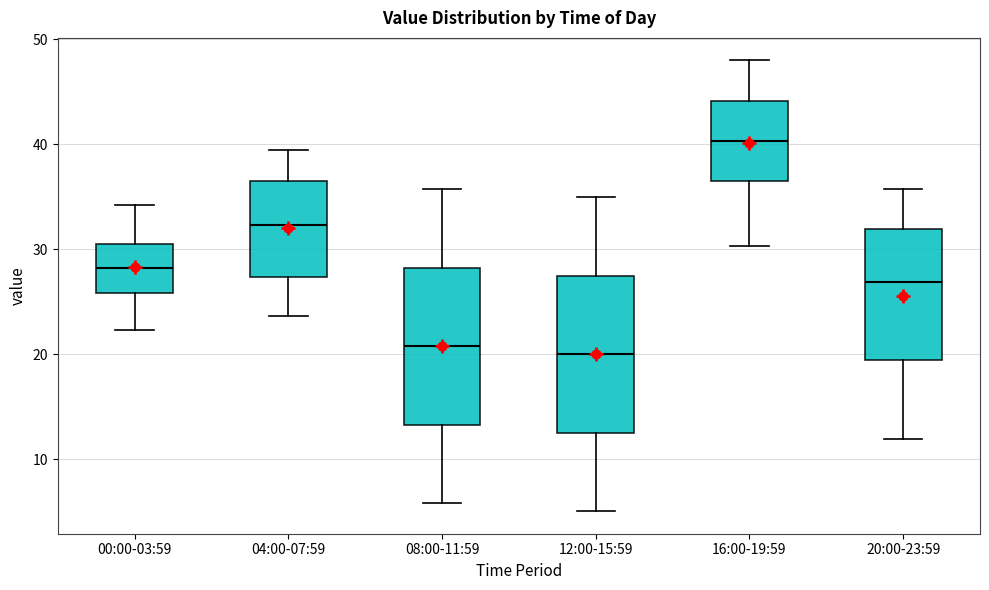

Where does the lower whisker of the box for 12:00-15:59 end on the y-axis? The values are not printed on the chart, so give them approximately, as read against the axis.

5